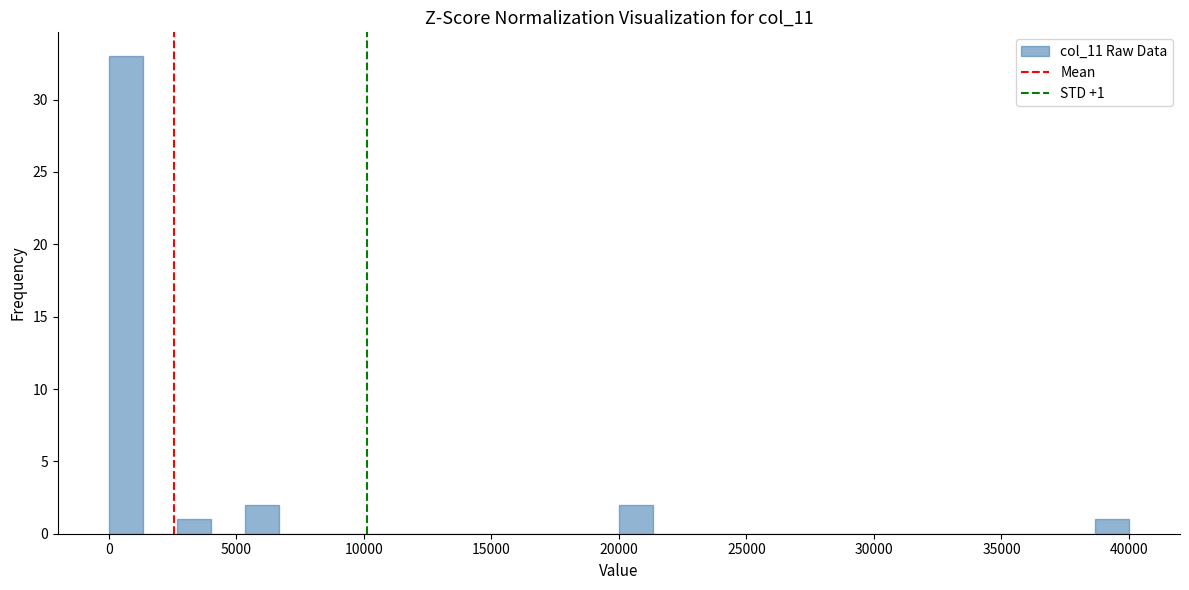

Around what value on the x-axis is the tallest bar? Give the approximate position of its centre, as read against the axis.

500